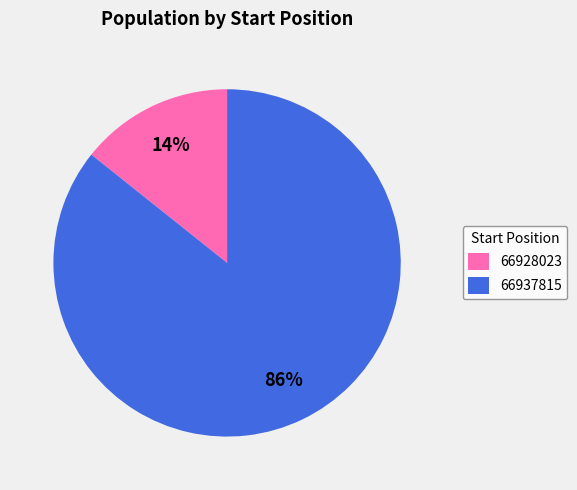

Which has a higher value, 66928023 or 66937815?

66937815